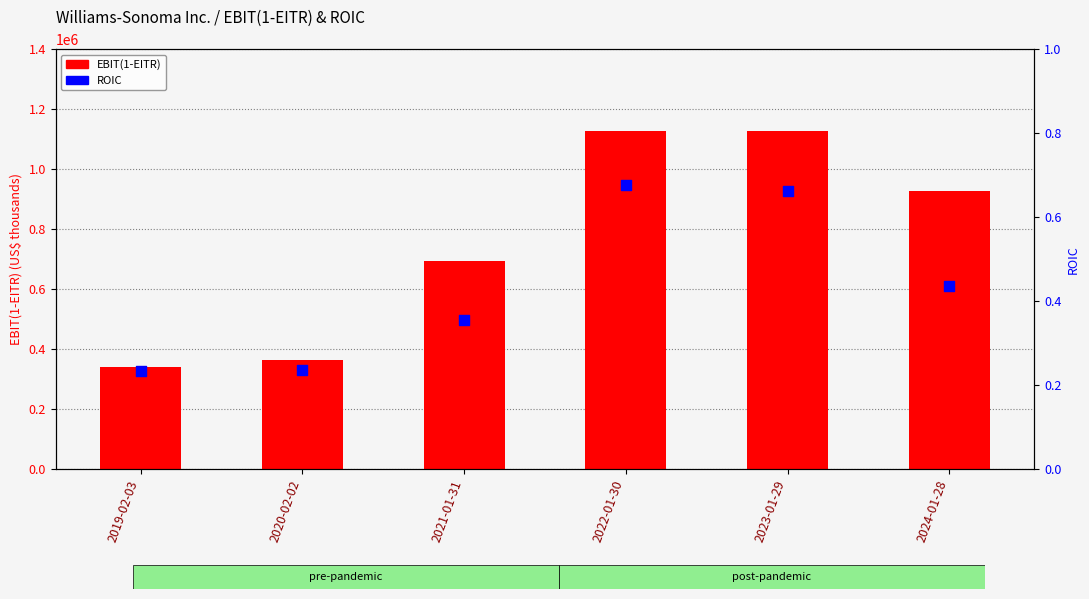

What is the total value across all series at 2019-02-03?

338895.2